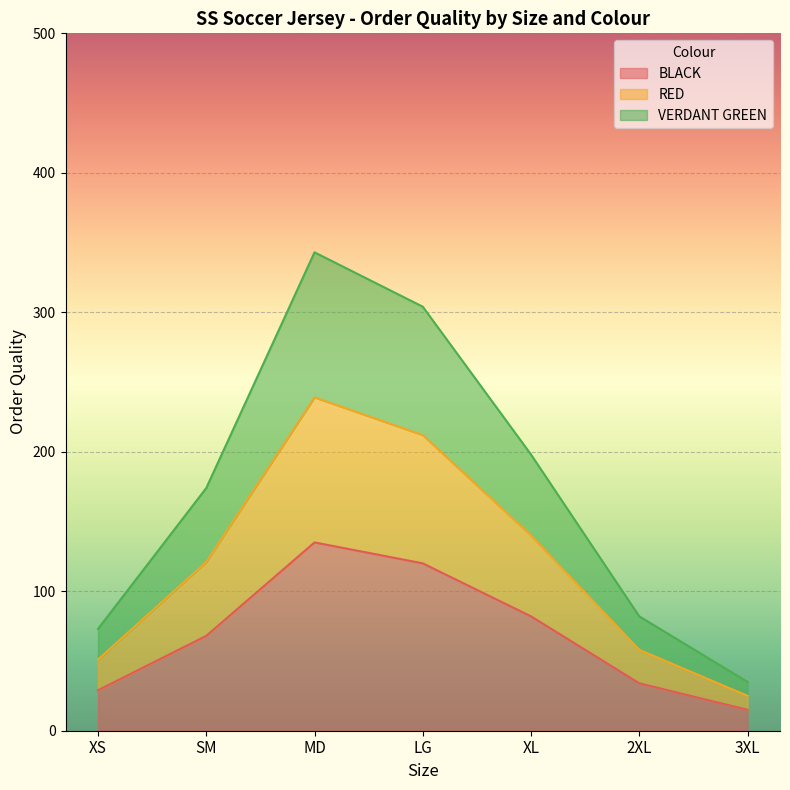

What are all the series names shown in the legend?

BLACK, RED, VERDANT GREEN